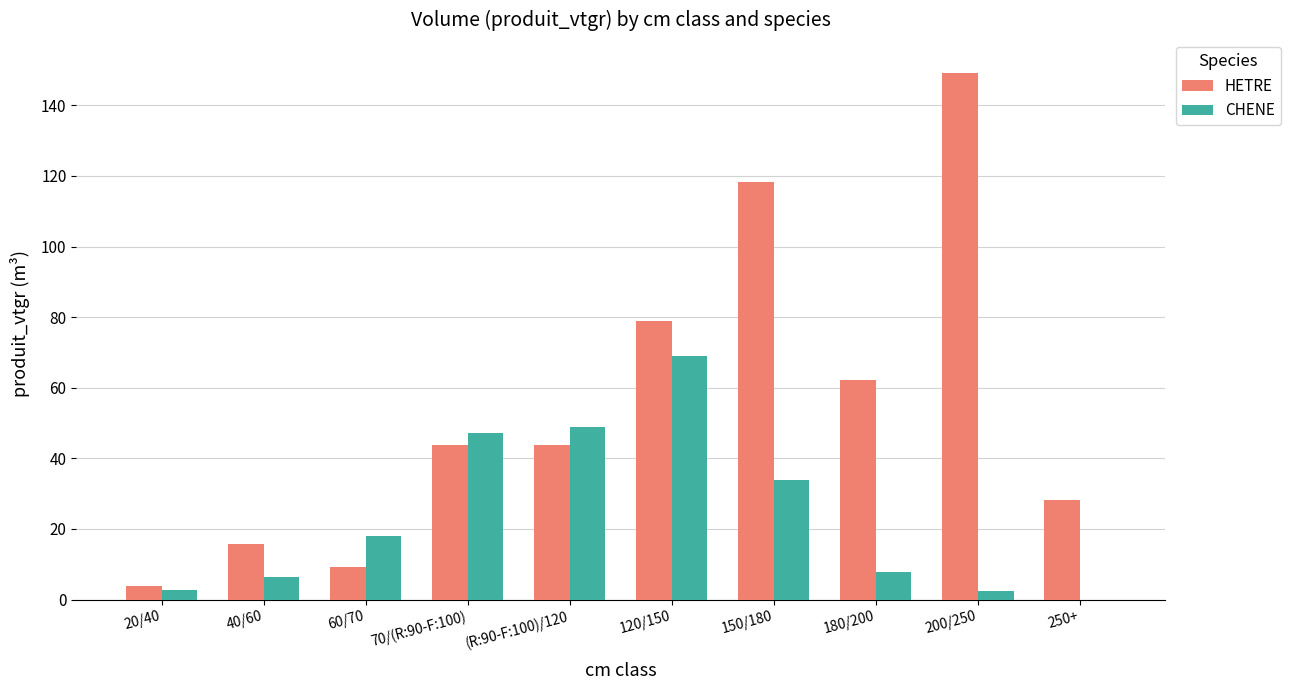

Is the value of CHENE at 150/180 greater than the value of HETRE at 120/150?

No